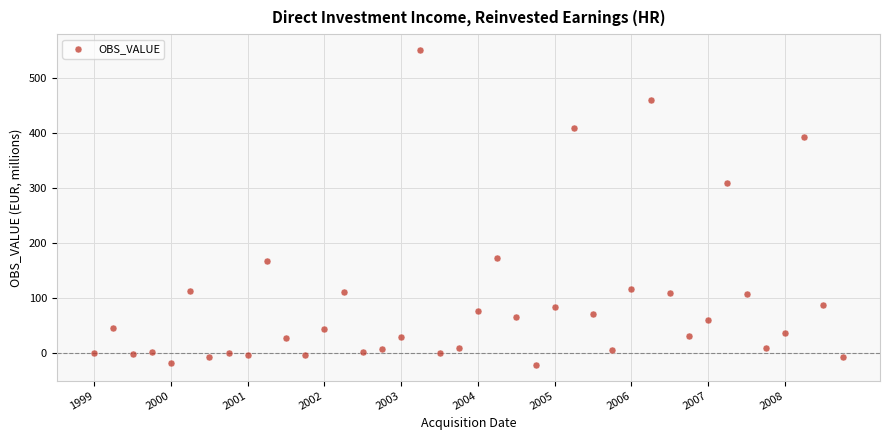

What is the range of Y values (max minus min)?

573.7